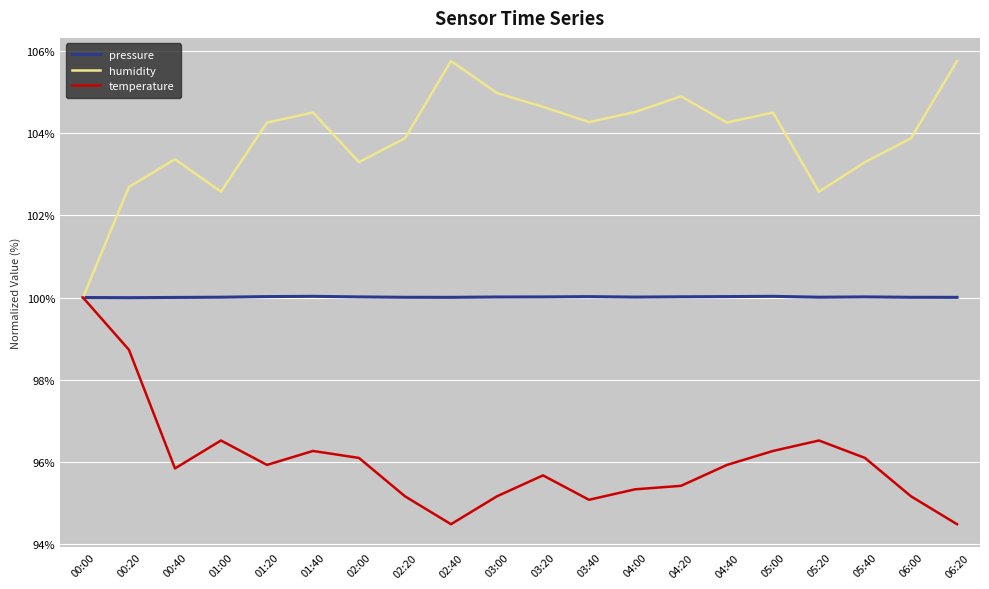

Rank the series at 05:20 from highest to lowest value.

humidity, pressure, temperature